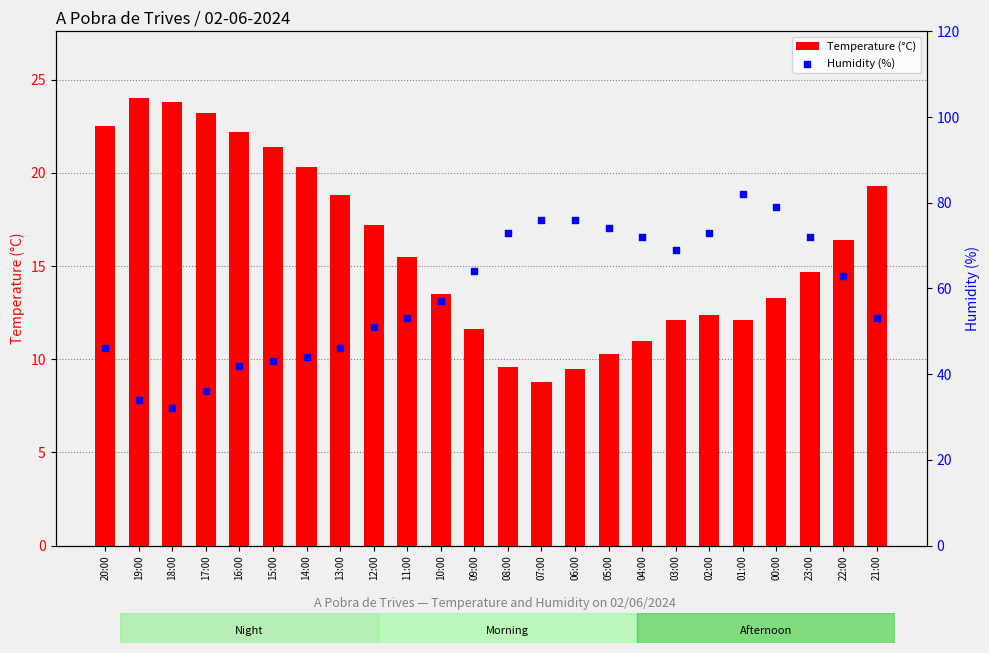

What is the total value across all series at 20:00?

68.5